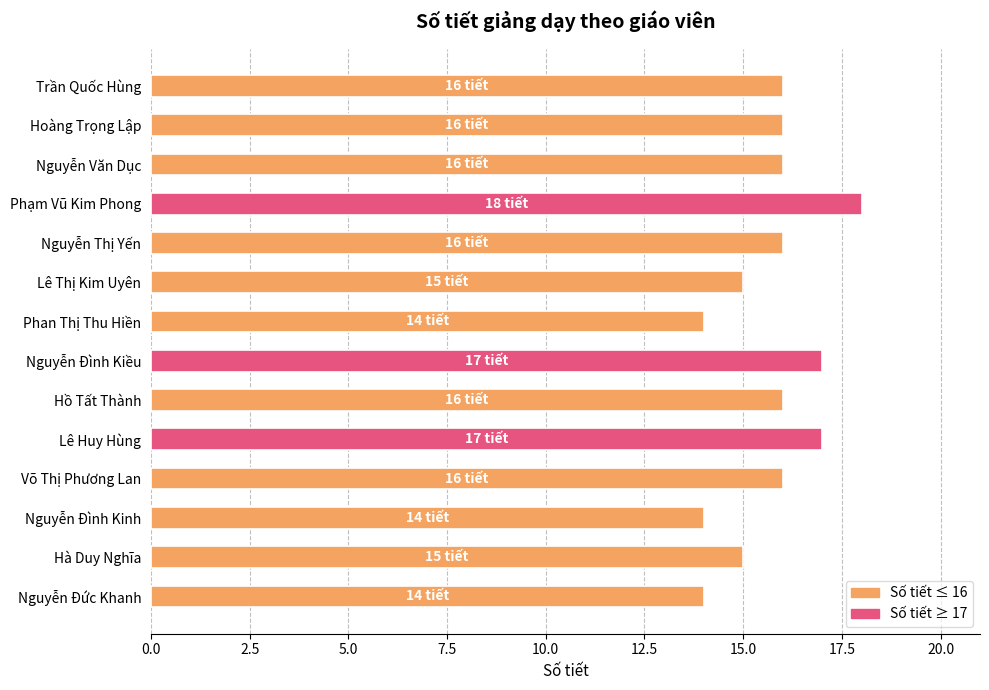

How many distinct data groups are displayed?

1